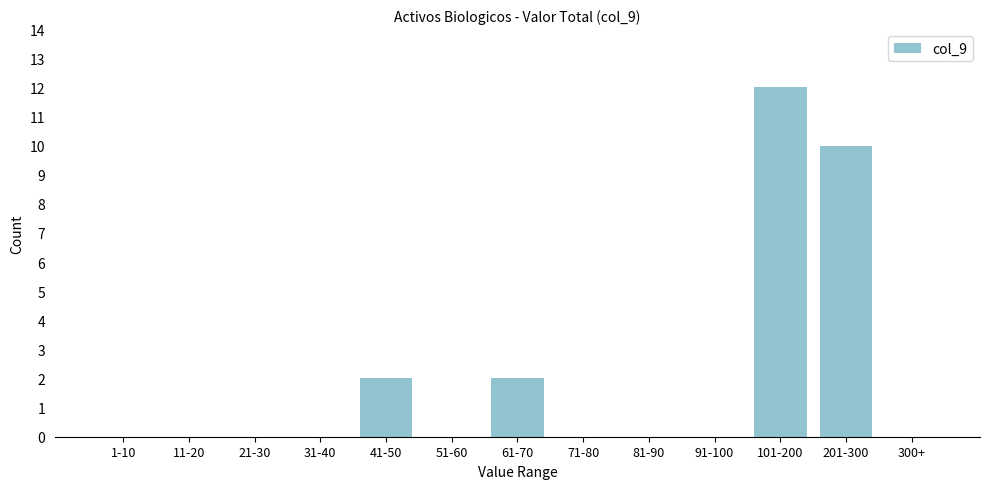

Reading right to left, extract all data points from this chart.

300+=0	201-300=10	101-200=12	91-100=0	81-90=0	71-80=0	61-70=2	51-60=0	41-50=2	31-40=0	21-30=0	11-20=0	1-10=0